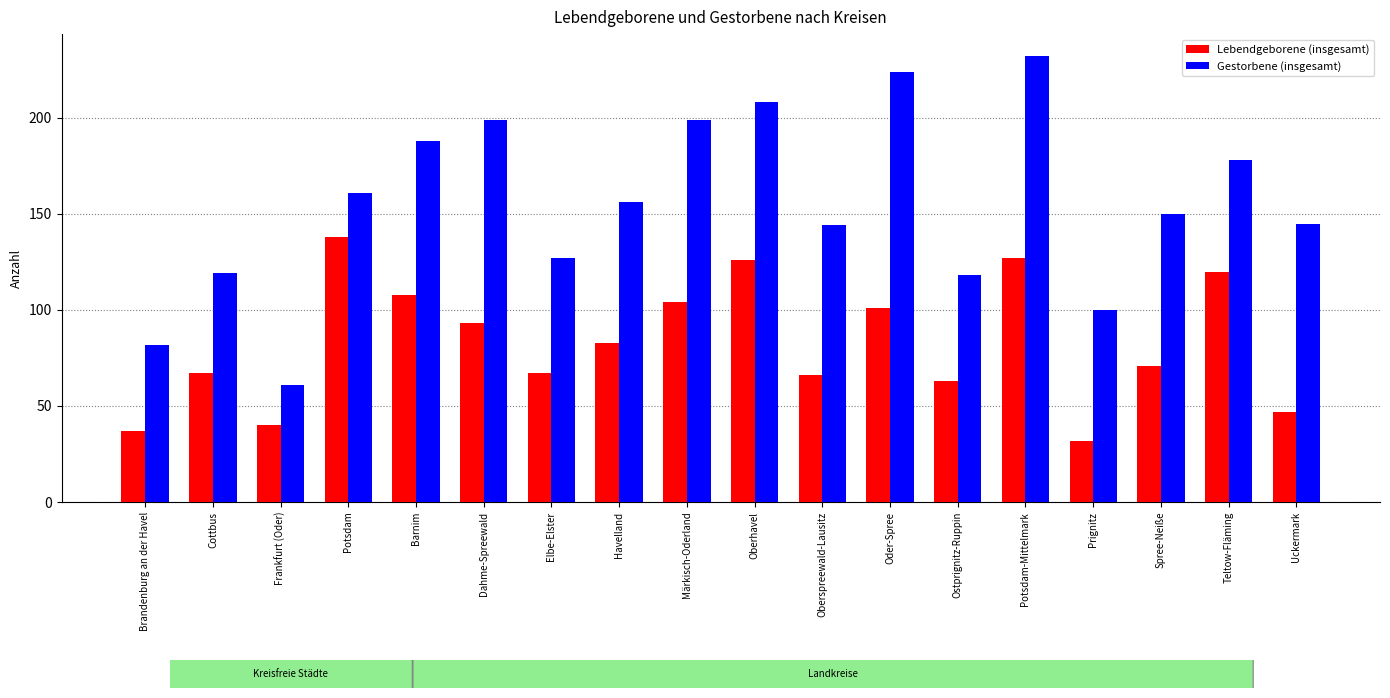

Are the bars grouped side by side (vs. stacked)?

Yes